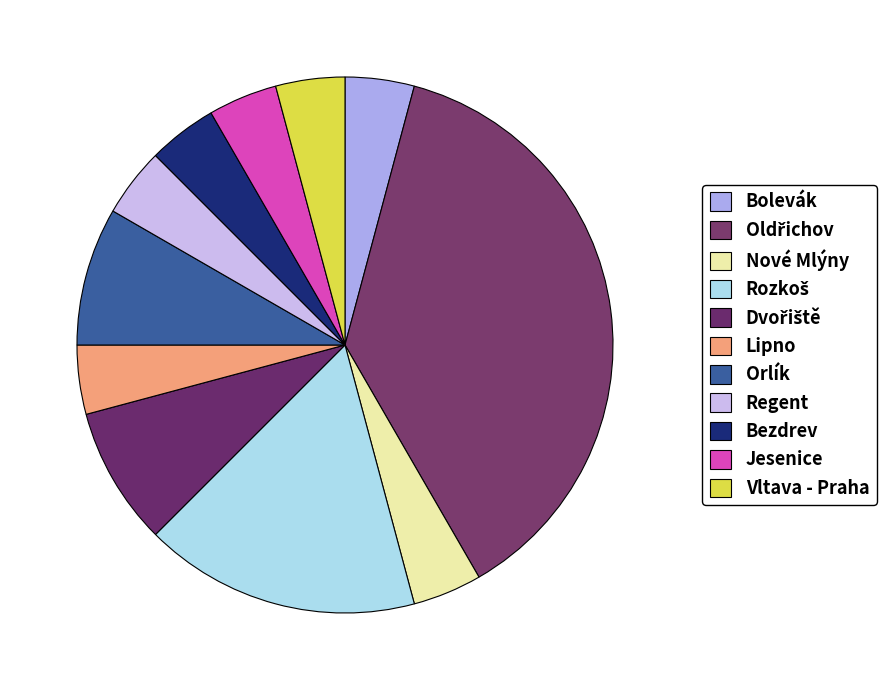

What is the change in value from Rozkoš to Vltava - Praha?

-3